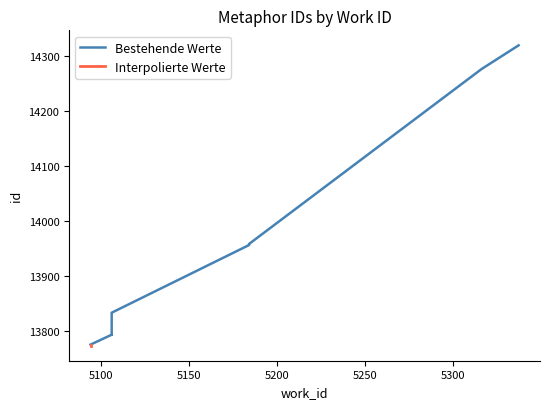

What is the sum of all Bestehende Werte values?

139414